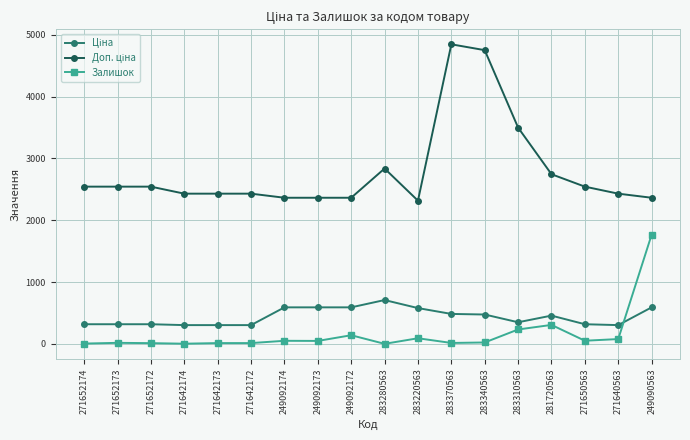

What is the greatest value displayed?

4845.9